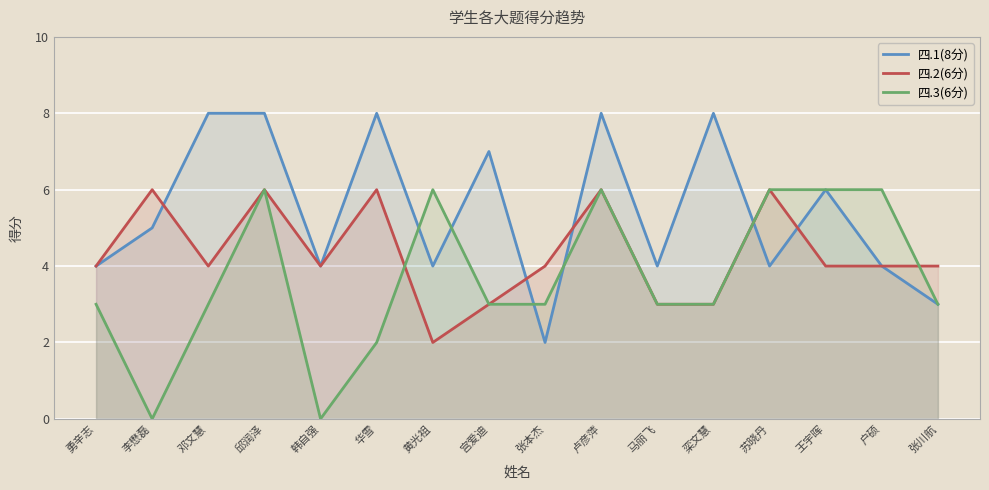

What is the total value across all series at 卢彦萍?

20